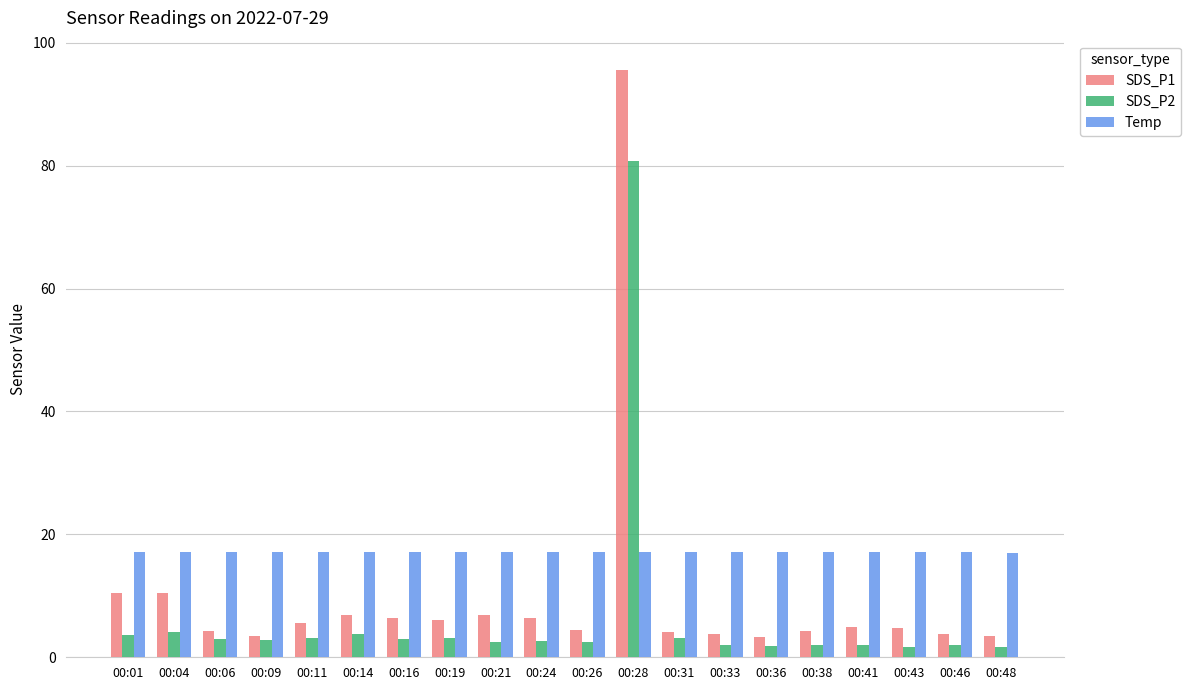

What is the sum of all Temp values?

341.9